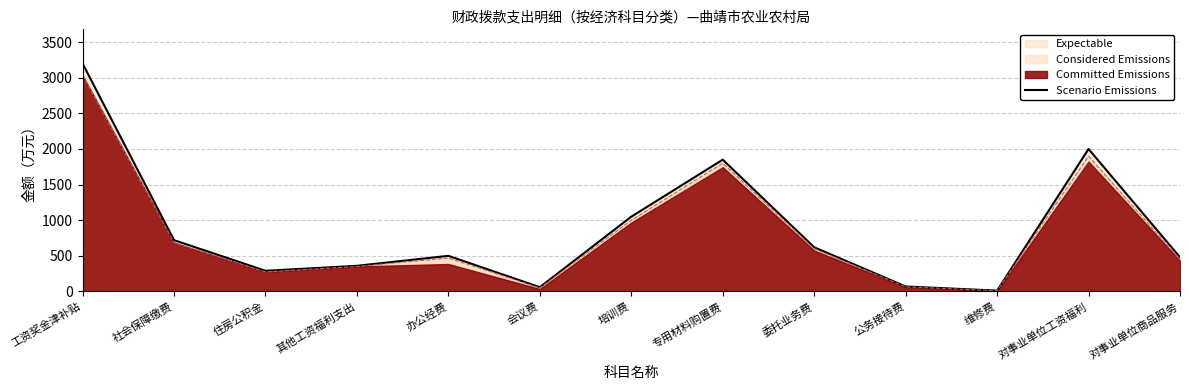

What is the sum of all values?

11212